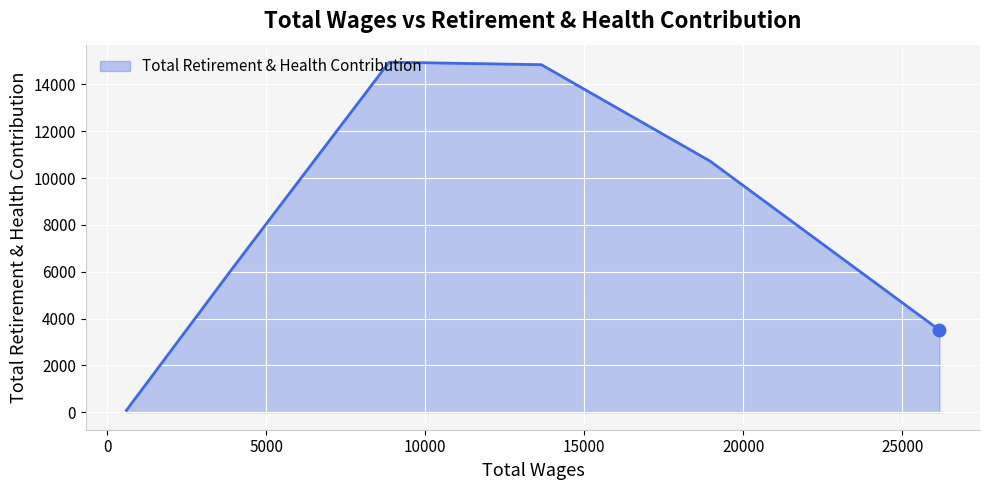

What is the maximum value shown in the chart?

14947